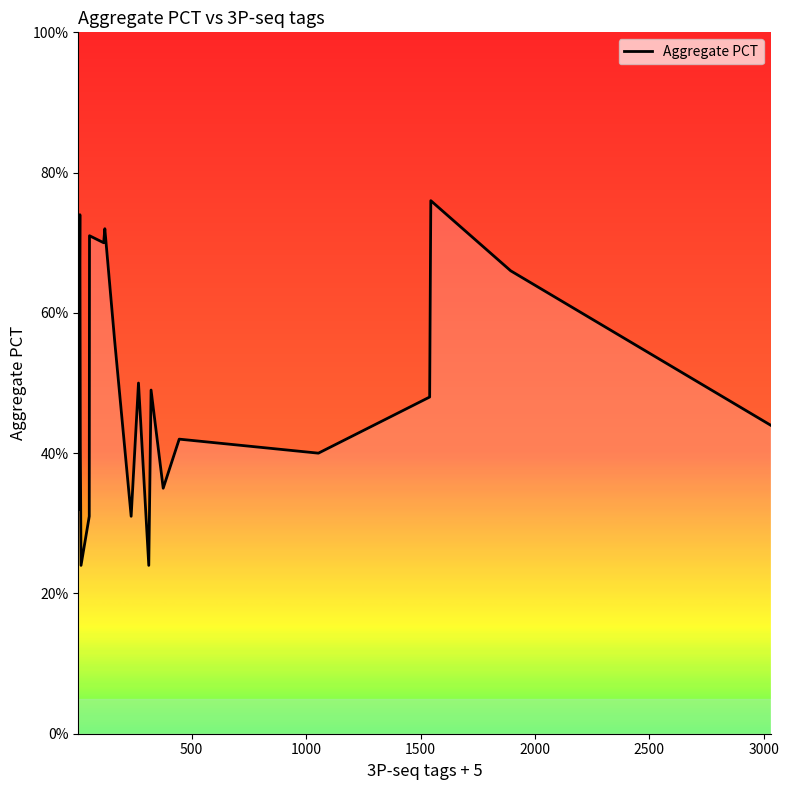

How many points are lower than both their immediate neighbors (excluding endpoints)?

6